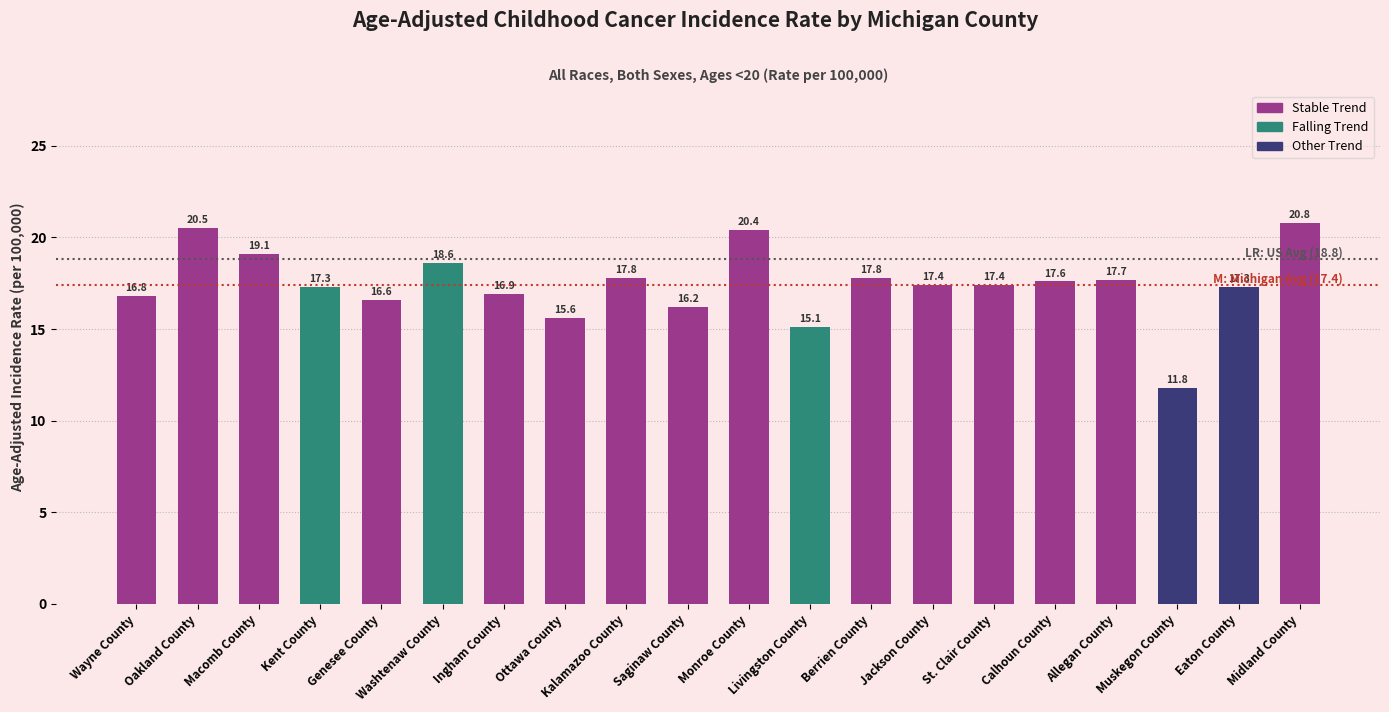

At which category does the chart reach its peak across all series?

Midland County